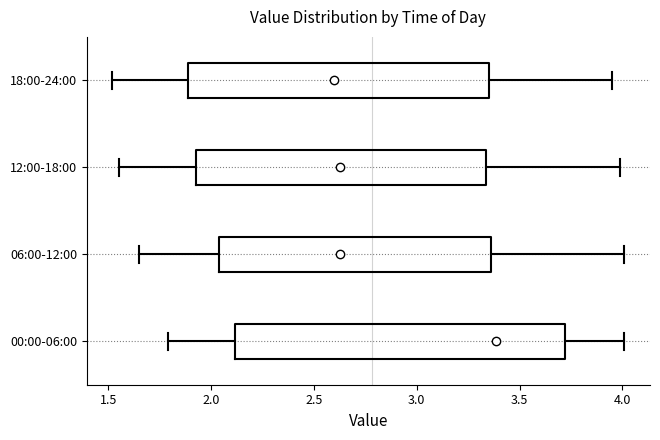

Where does the left whisker of the box for 12:00-18:00 end on the x-axis? The values are not printed on the chart, so give them approximately, as read against the axis.

1.55